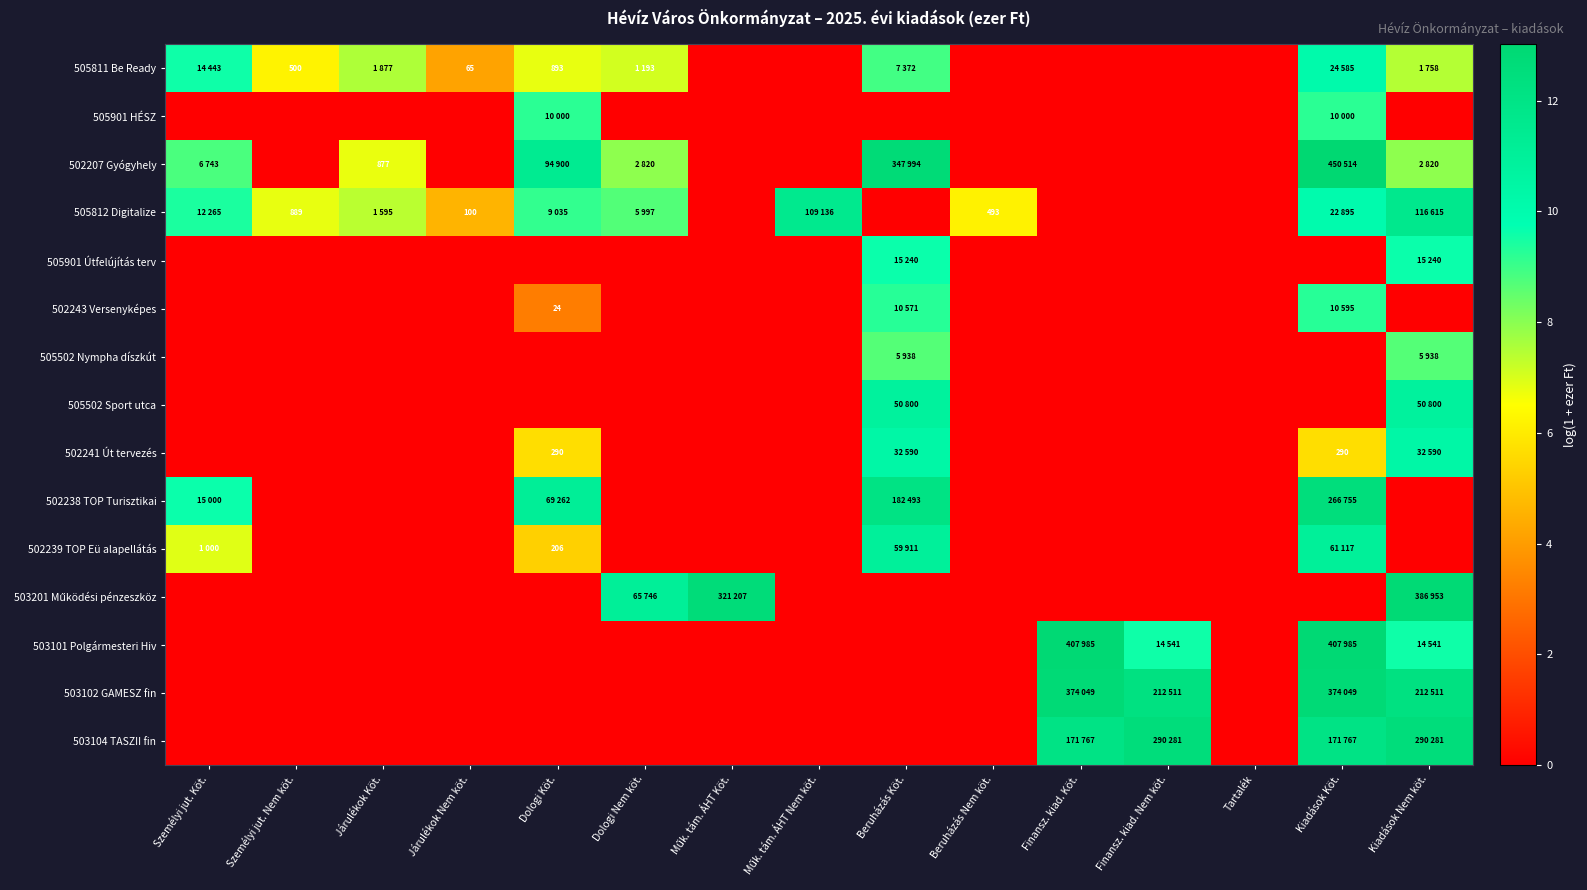

Is the value of 503104 TASZII fin at Dologi Köt. greater than the value of 505502 Sport utca at Személyi jut. Nem köt.?

No